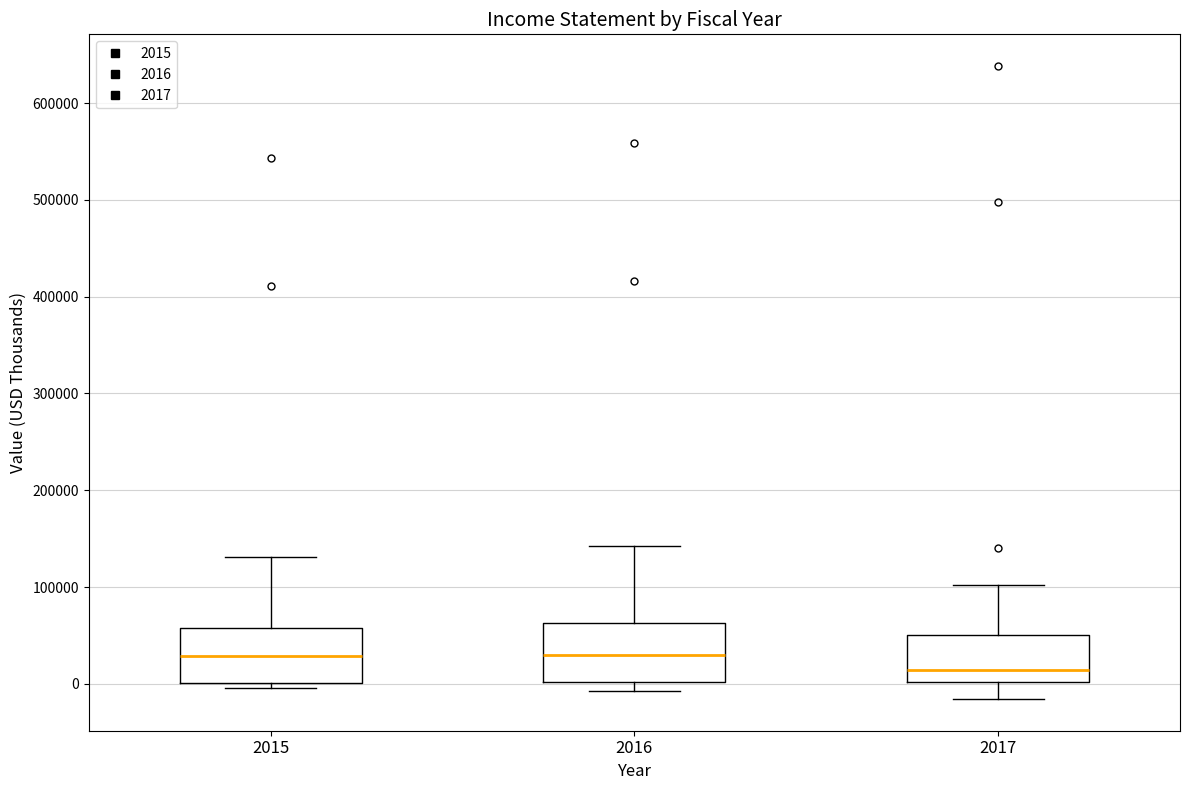

Where is the upper edge of the box at x = 2015 on the y-axis? The values are not printed on the chart, so give them approximately, as read against the axis.

60000